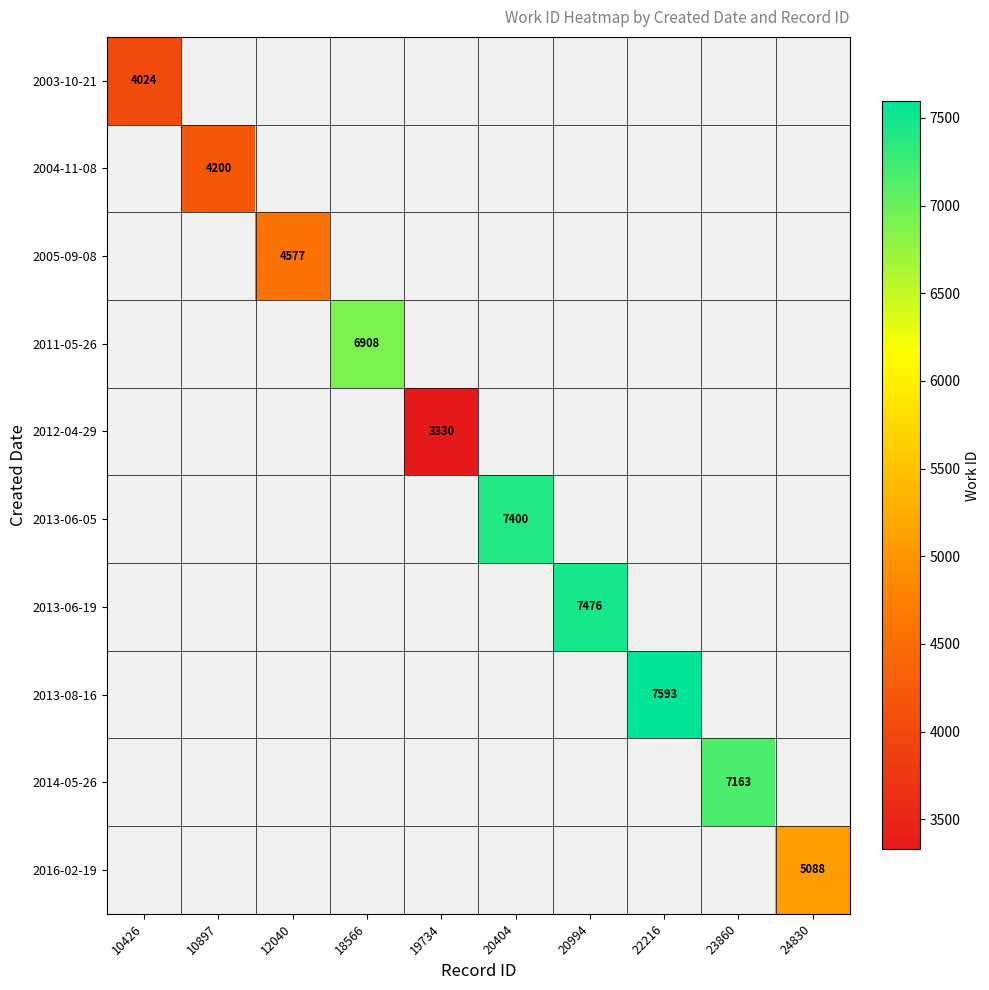

At which category does the chart reach its peak across all series?

22216